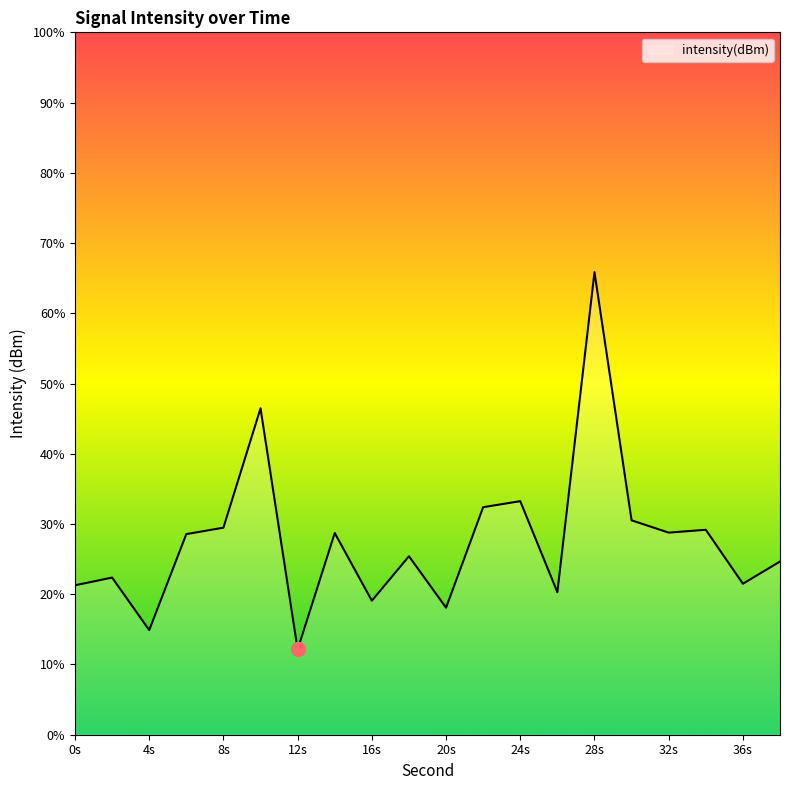

At which label is the value closest to -130?

10